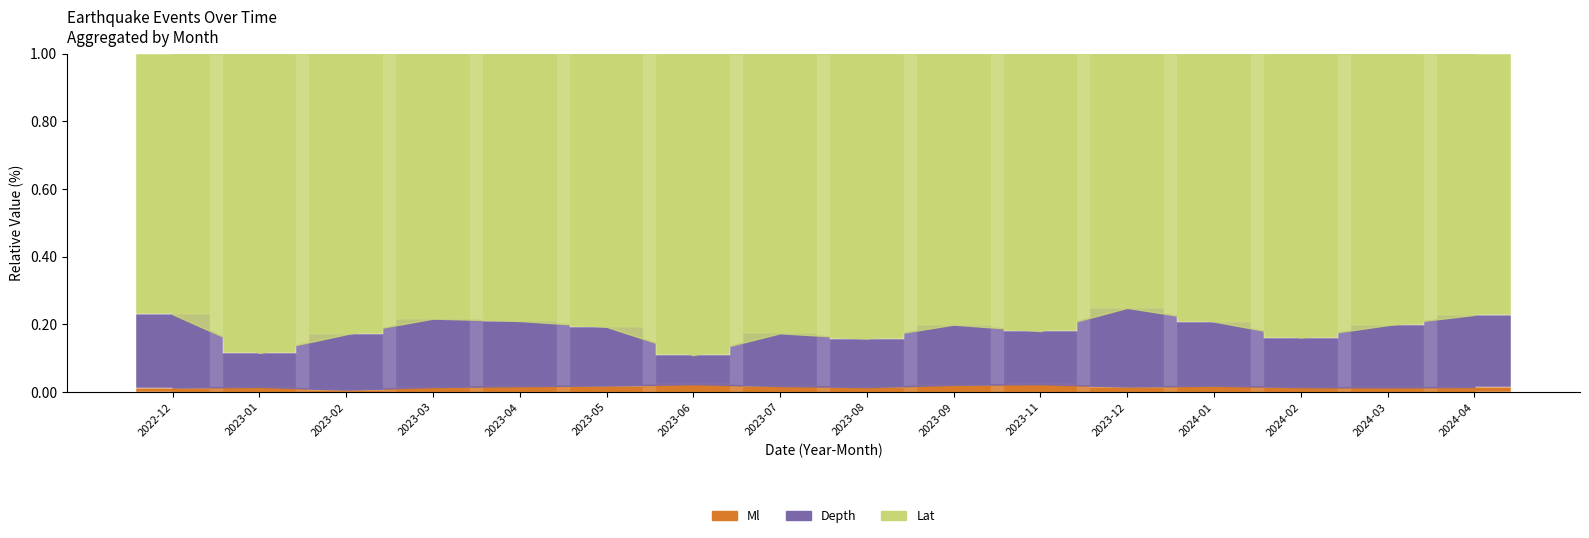

At which label is Lat closest to 82?

2023-11